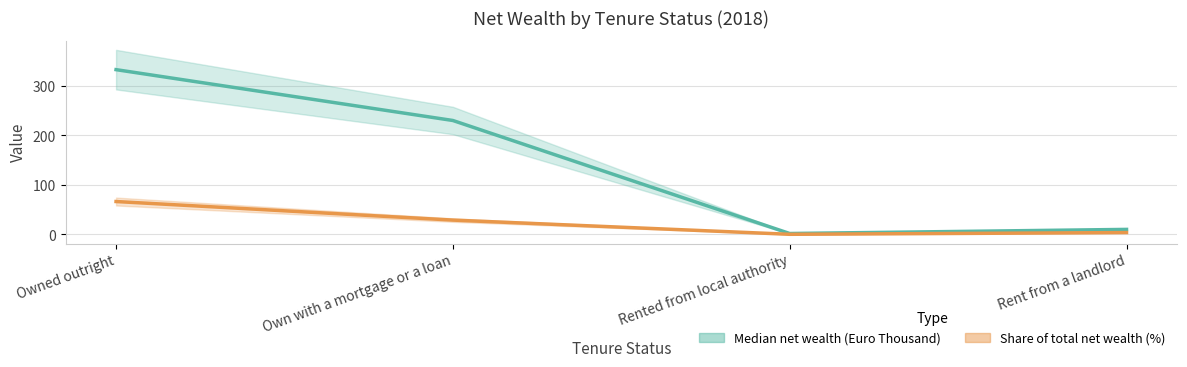

How many lines are shown in the chart?

2